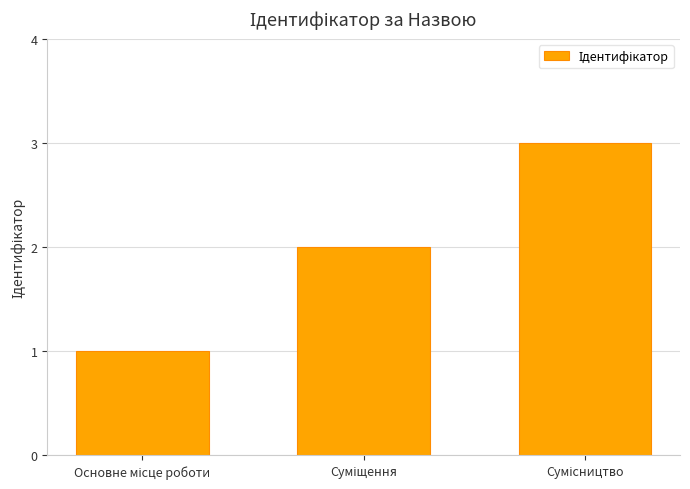

What is the sum of all values?

6